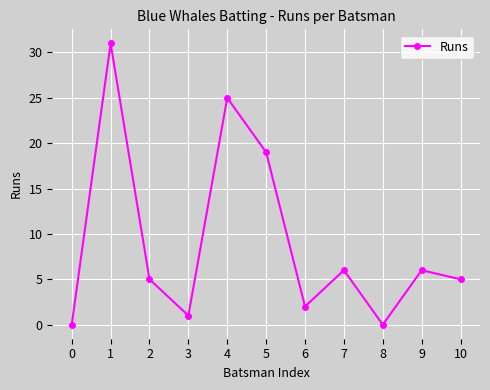

What is the value of the 10th point from the left?

6